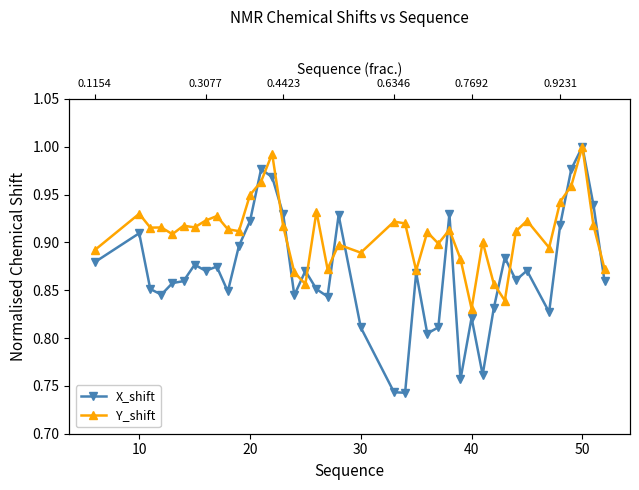

Does the chart display data point markers on the line(s)?

Yes